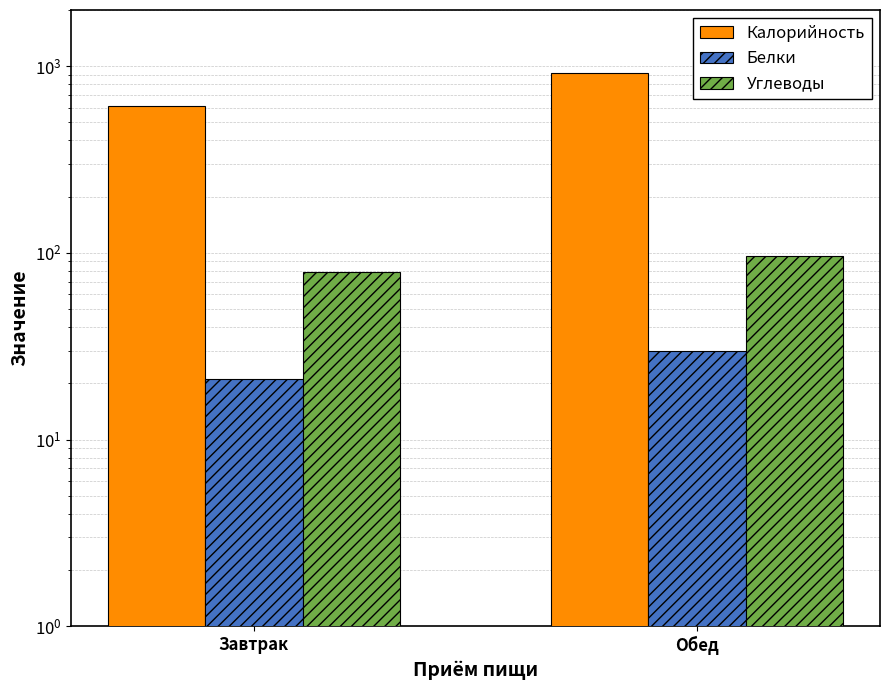

How many series are shown in this chart?

3